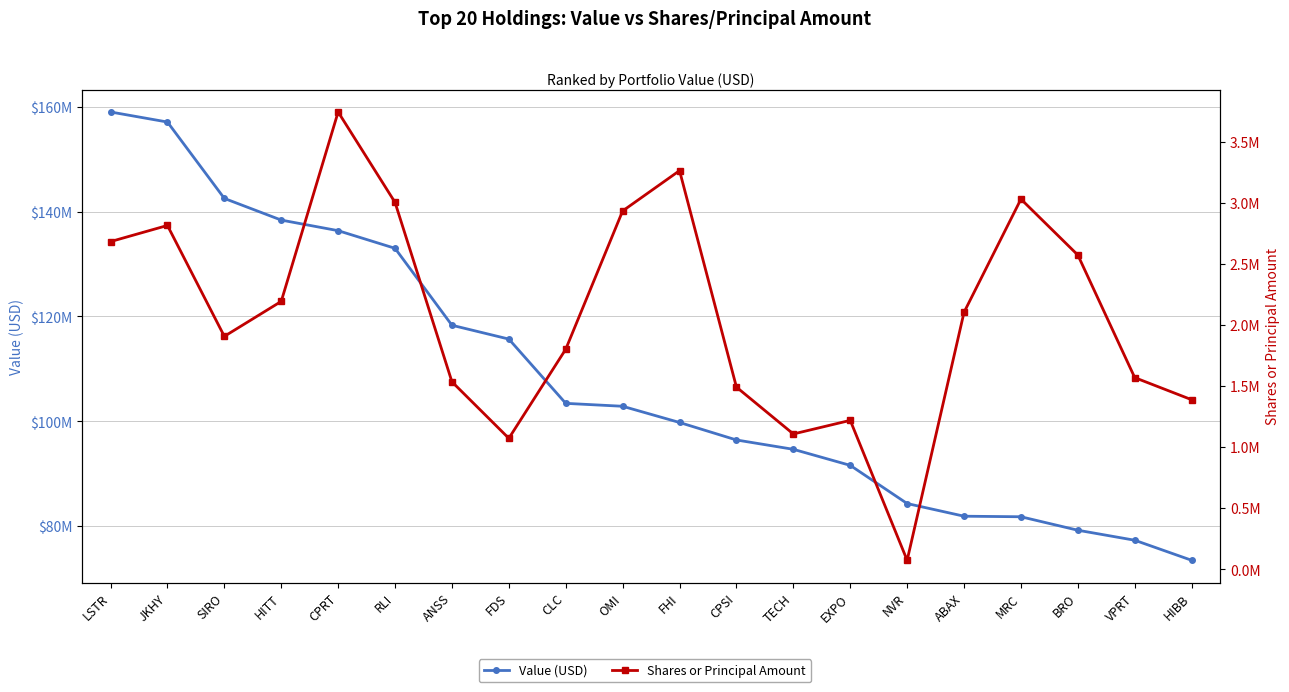

At which label does Shares or Principal Amount first exceed 2106080?

LSTR